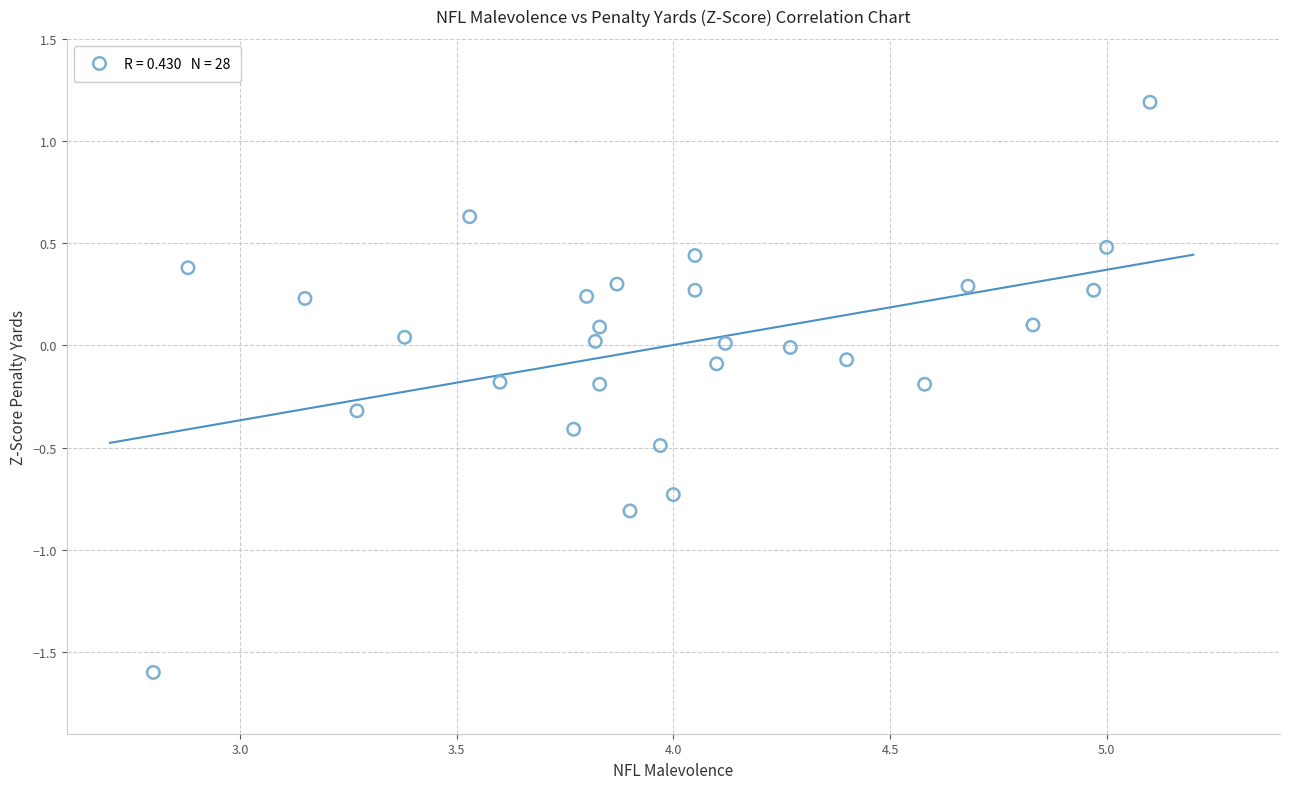

What is the range of Y values (max minus min)?

2.8